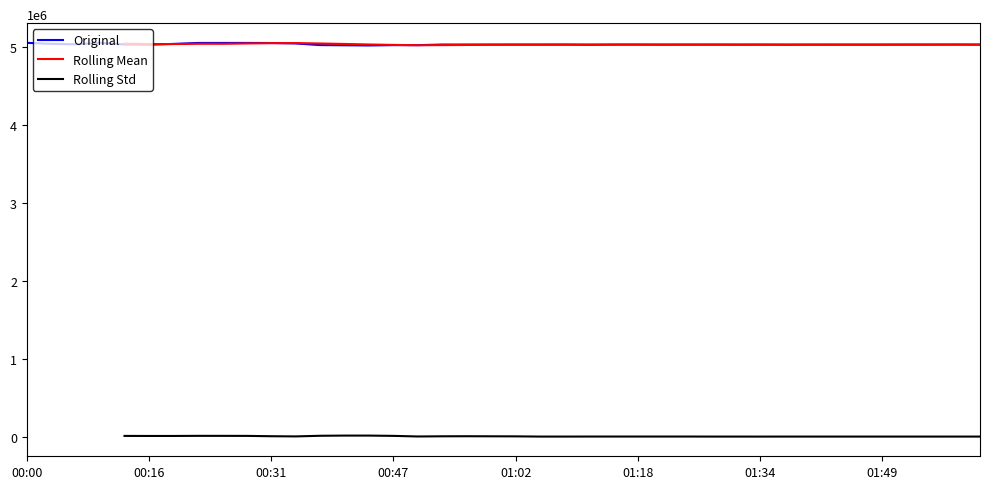

How many data points in Rolling Std are above 844?

22